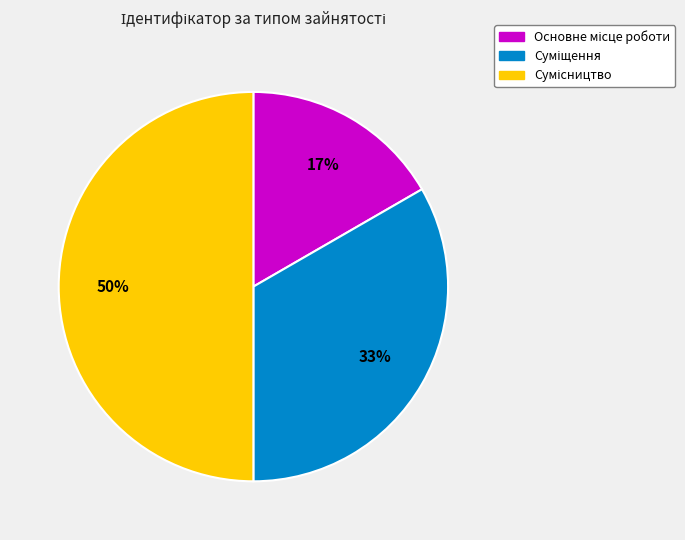

To the nearest percent, what is the difference between the largest and smallest slice percentages?

33%